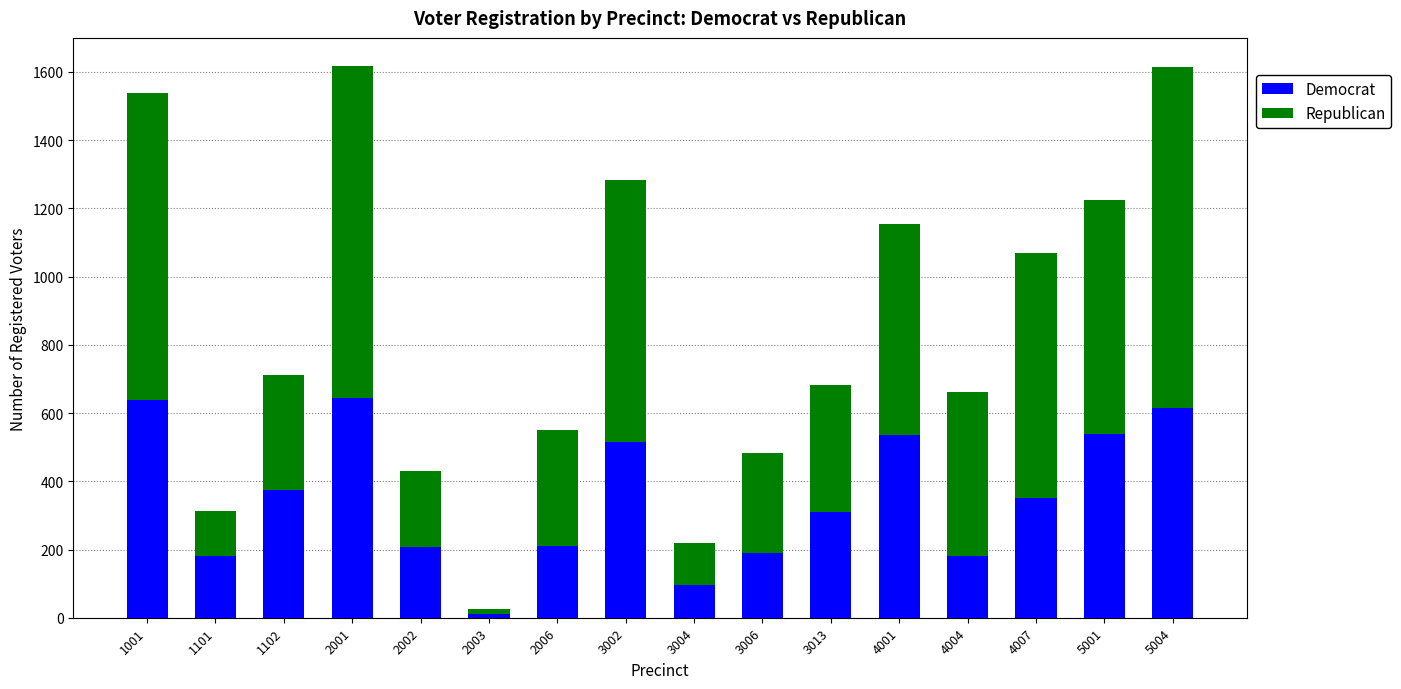

What is the sum of all Democrat values?

5597